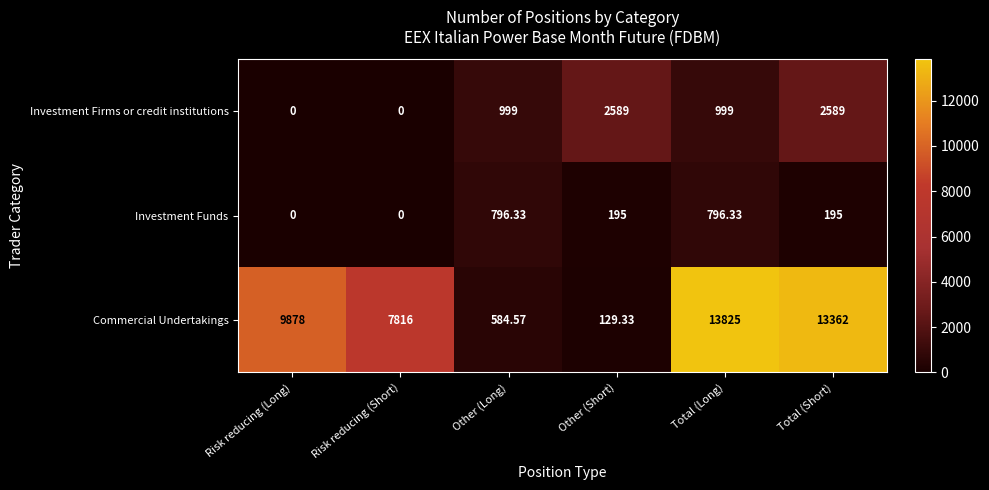

Rank the series at Other (Short) from lowest to highest value.

Commercial Undertakings, Investment Funds, Investment Firms or credit institutions